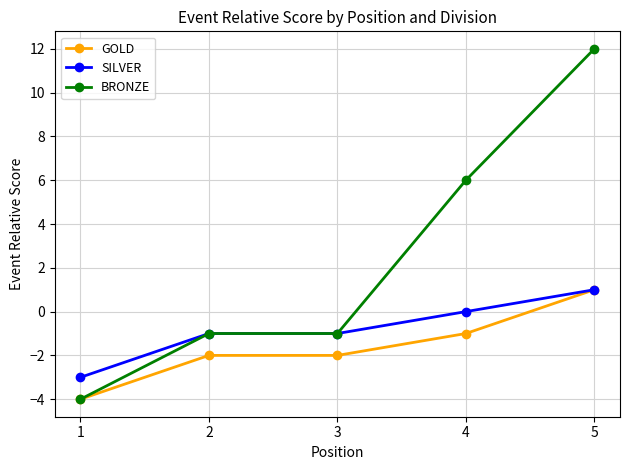

Where is SILVER nearest to the value -1?

2